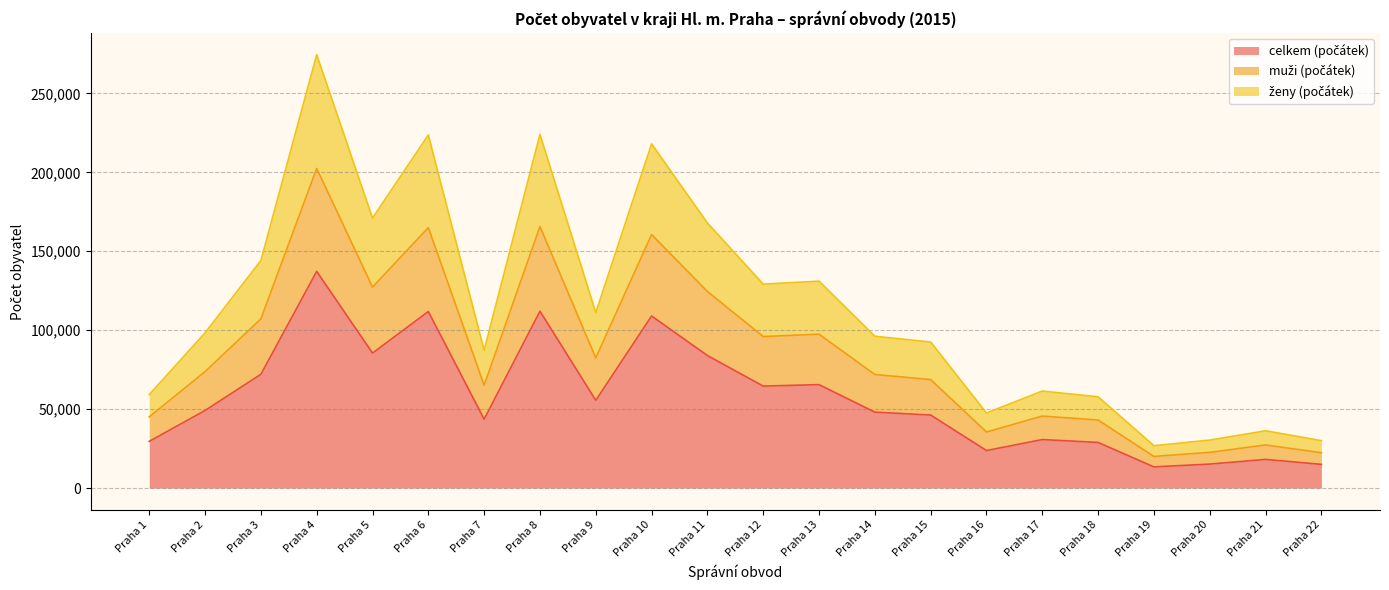

Which series has the largest range (max minus min)?

ženy (počátek)